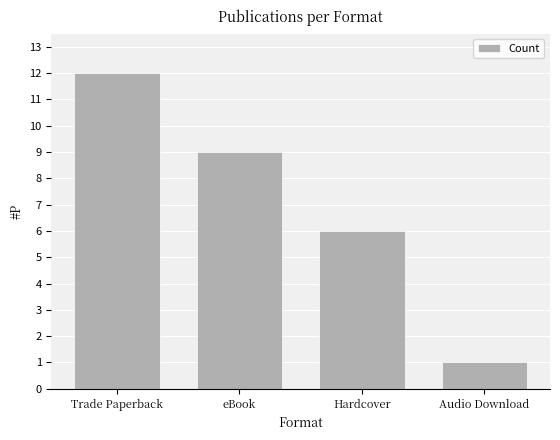

At which label does the data first exceed 9?

Trade Paperback